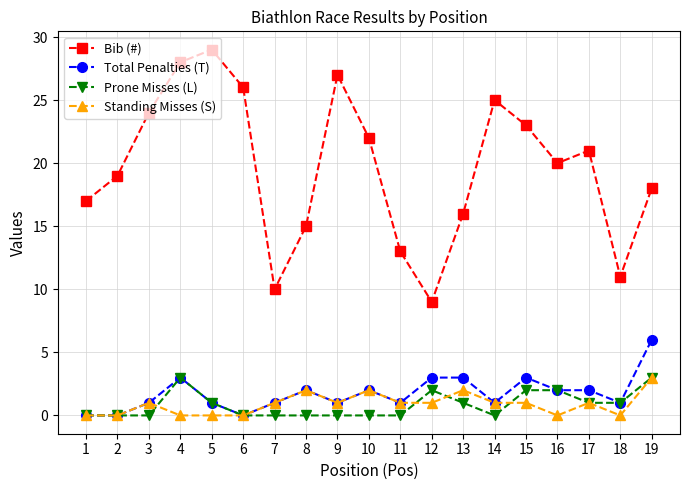

True or false: Bib (#) has more than 2 interior local peaks.

True